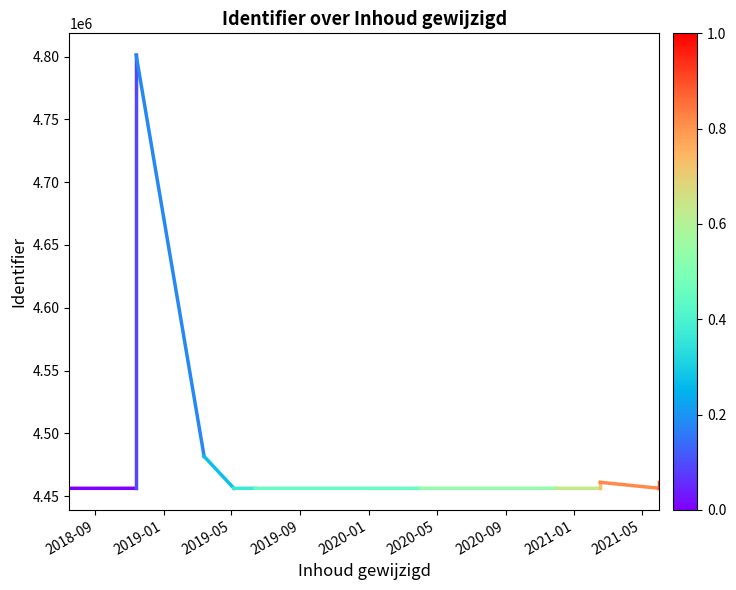

How many values are below 4456246?

6